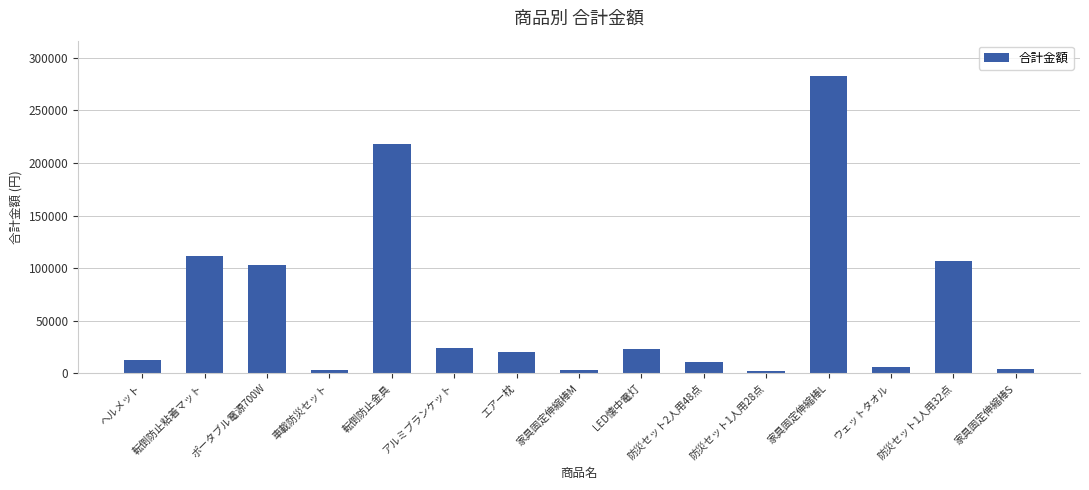

Which category has the highest value across all series?

家具固定伸縮棒L